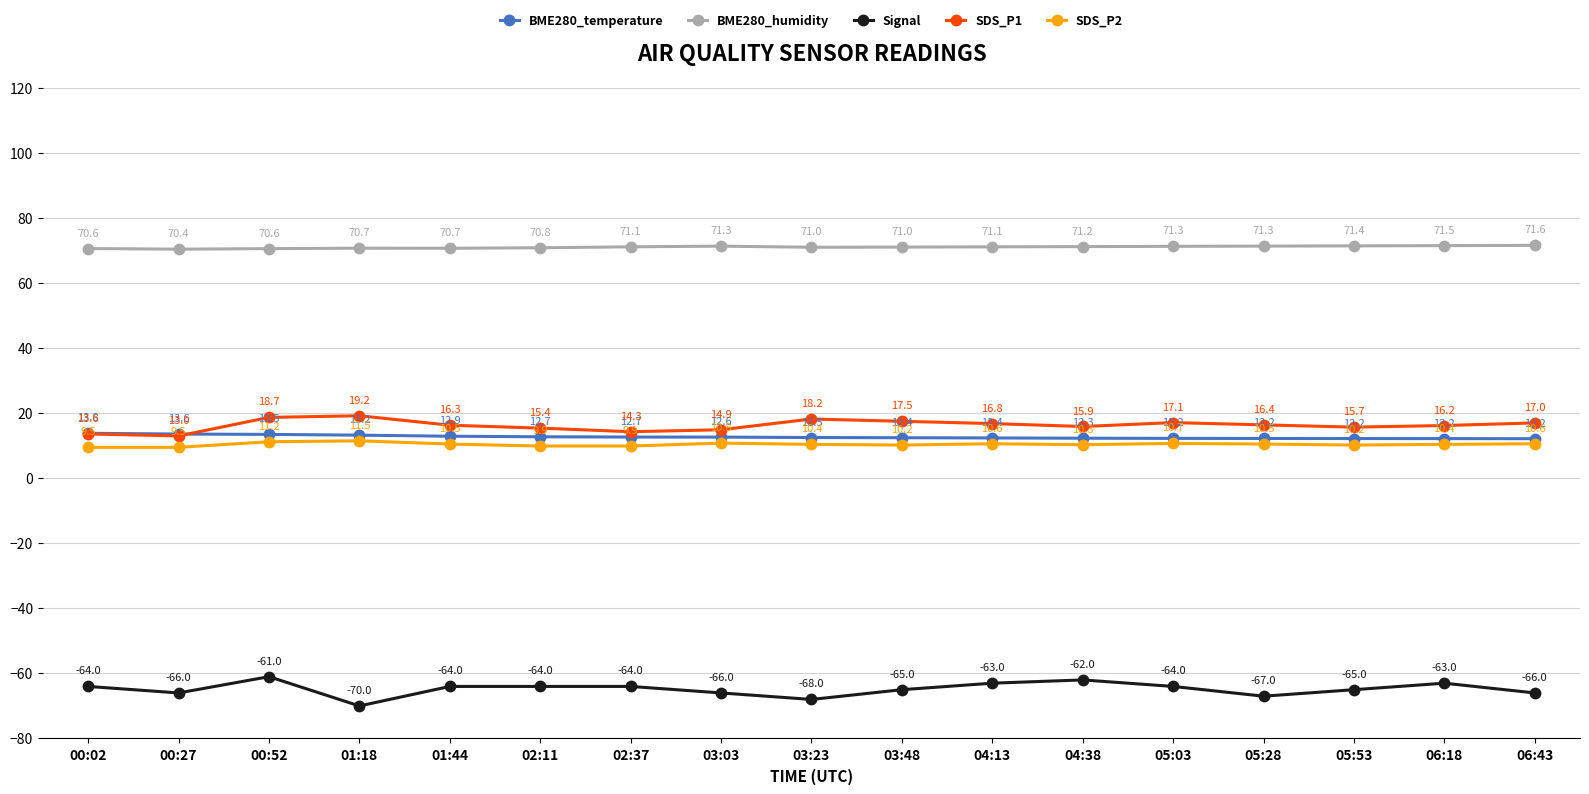

What is the label of the 17th point from the right?

00:02